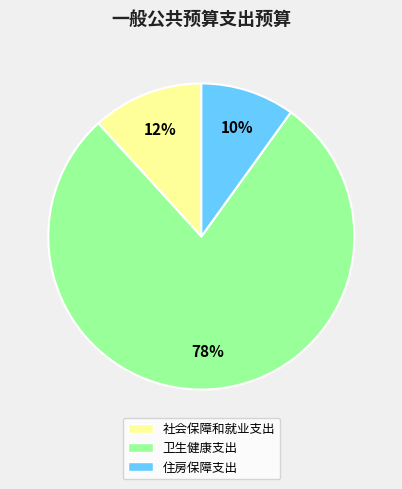

Which has a higher value, 卫生健康支出 or 社会保障和就业支出?

卫生健康支出